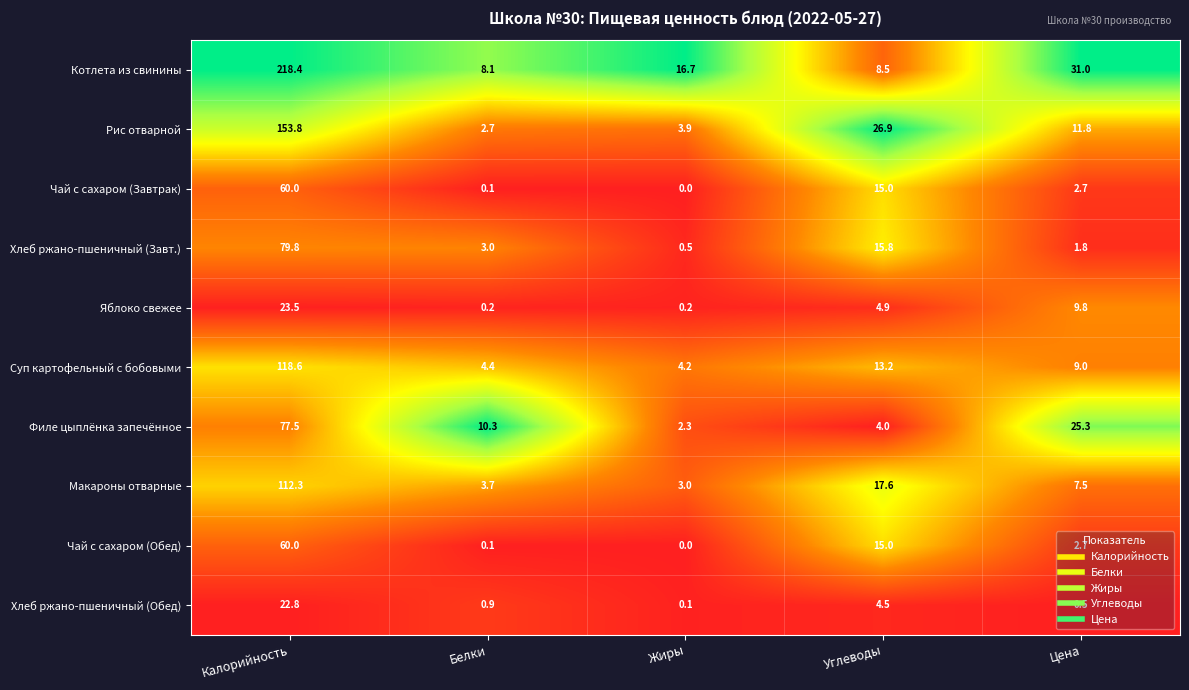

How many data points in Котлета из свинины are above 16?

3